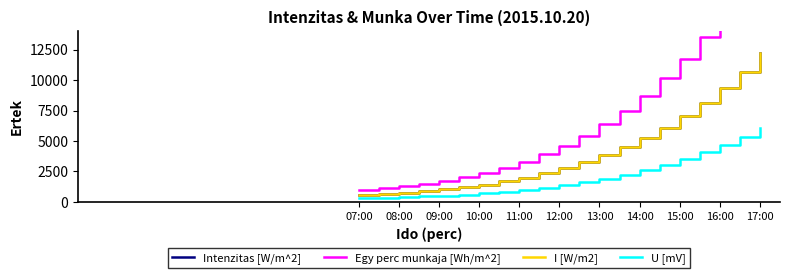

True or false: Intenzitas [W/m^2] and Egy perc munkaja [Wh/m^2] intersect in this chart.

False